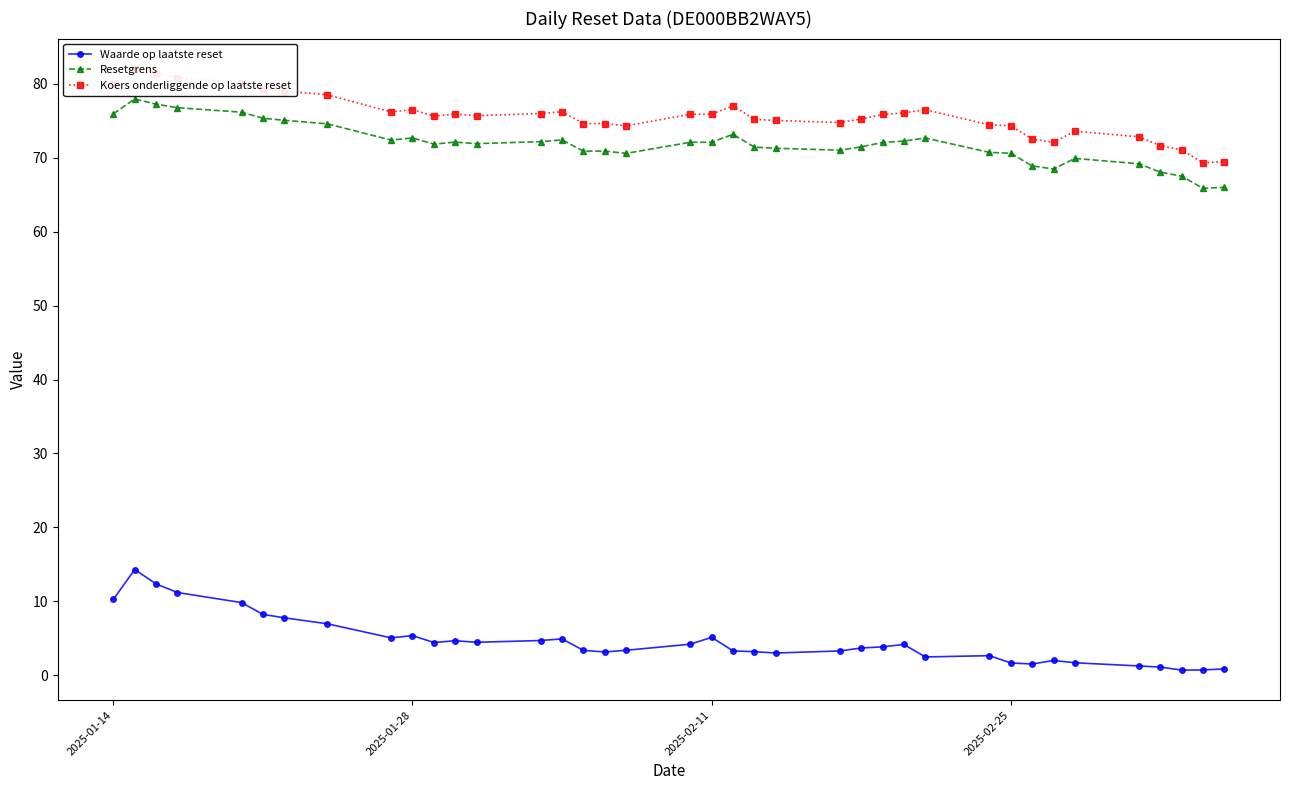

True or false: Waarde op laatste reset and Resetgrens intersect in this chart.

False